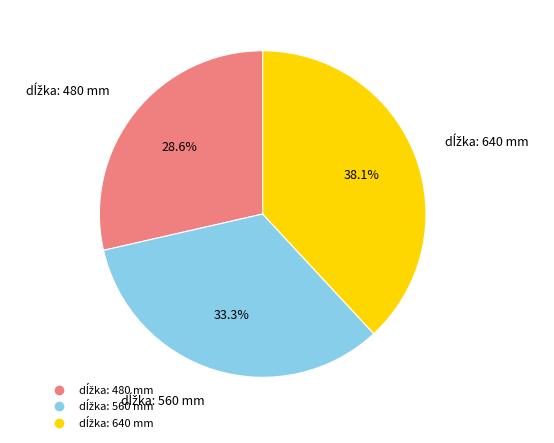

Does any single category account for the majority?

No